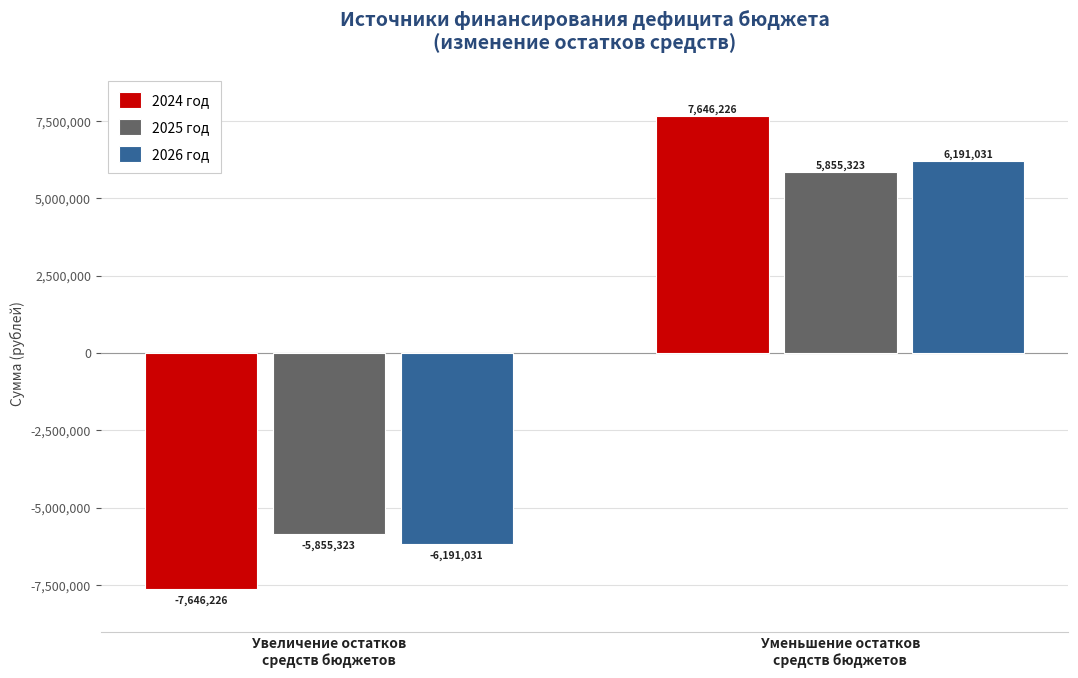

What is the maximum value shown in the chart?

7646226